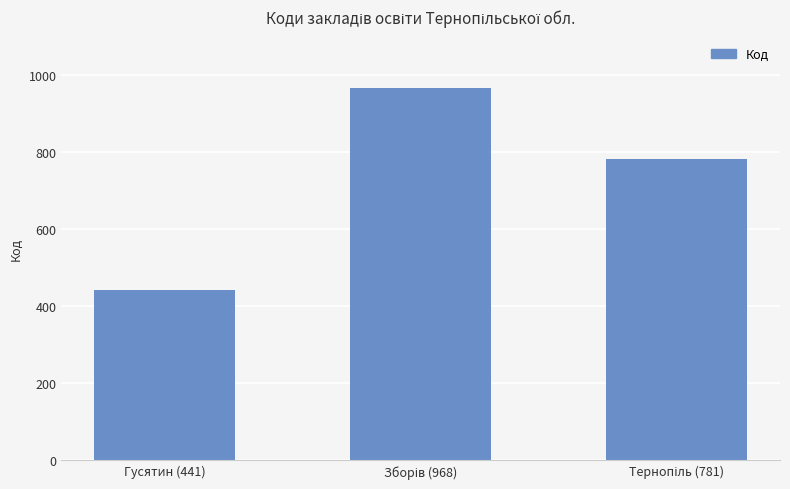

Are the bars horizontal?

No